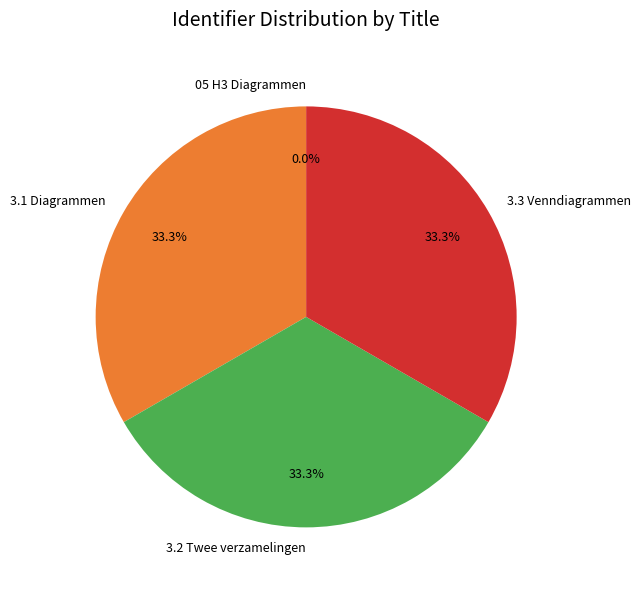

What percentage is NOT represented by 3.2 Twee verzamelingen?

66.7%